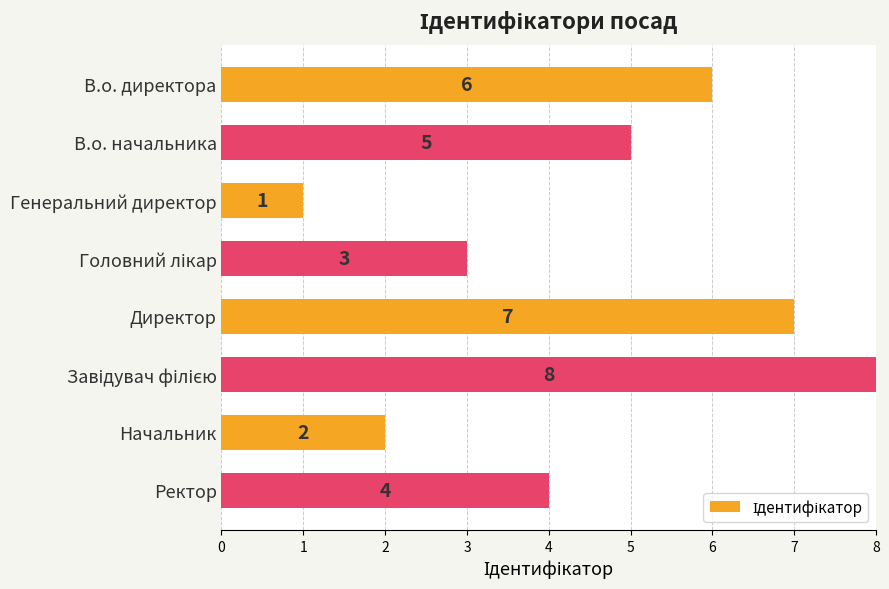

Reading bottom to top, what are all the values shown in this chart?

4	2	8	7	3	1	5	6